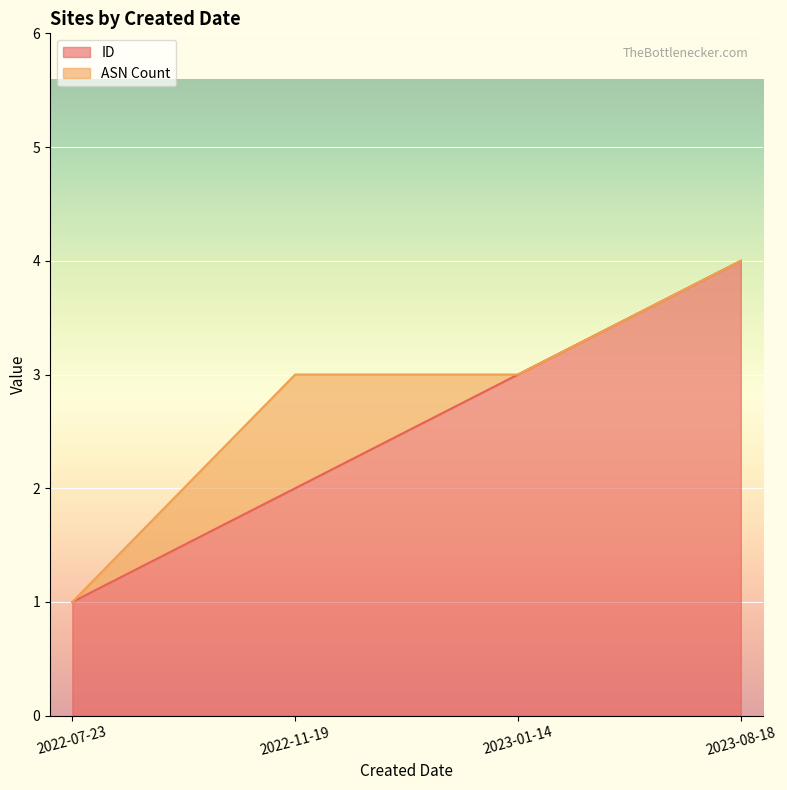

What is the label of the 3rd point from the left?

2023-01-14